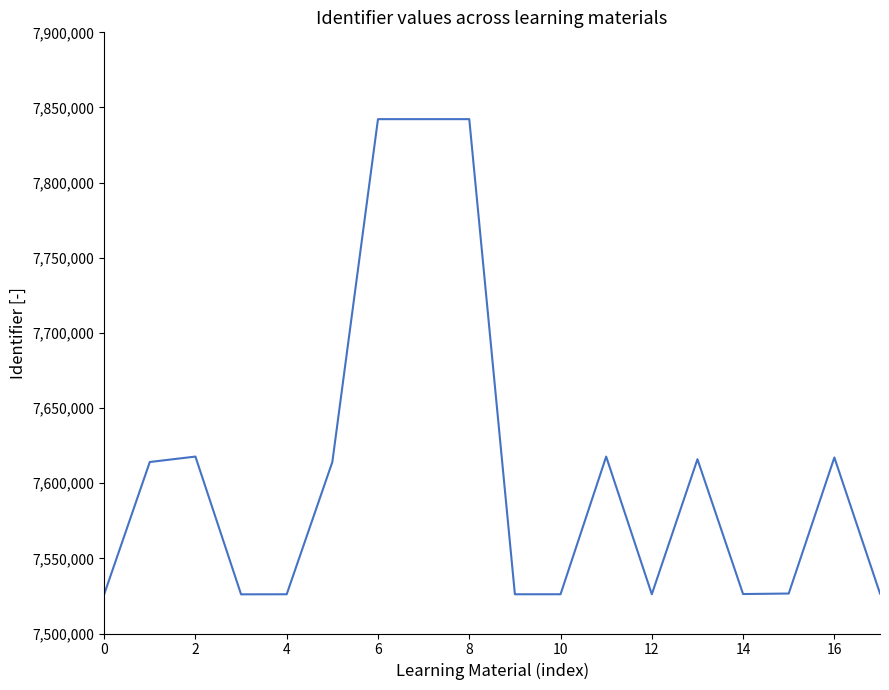

What is the smallest value displayed?

7526052